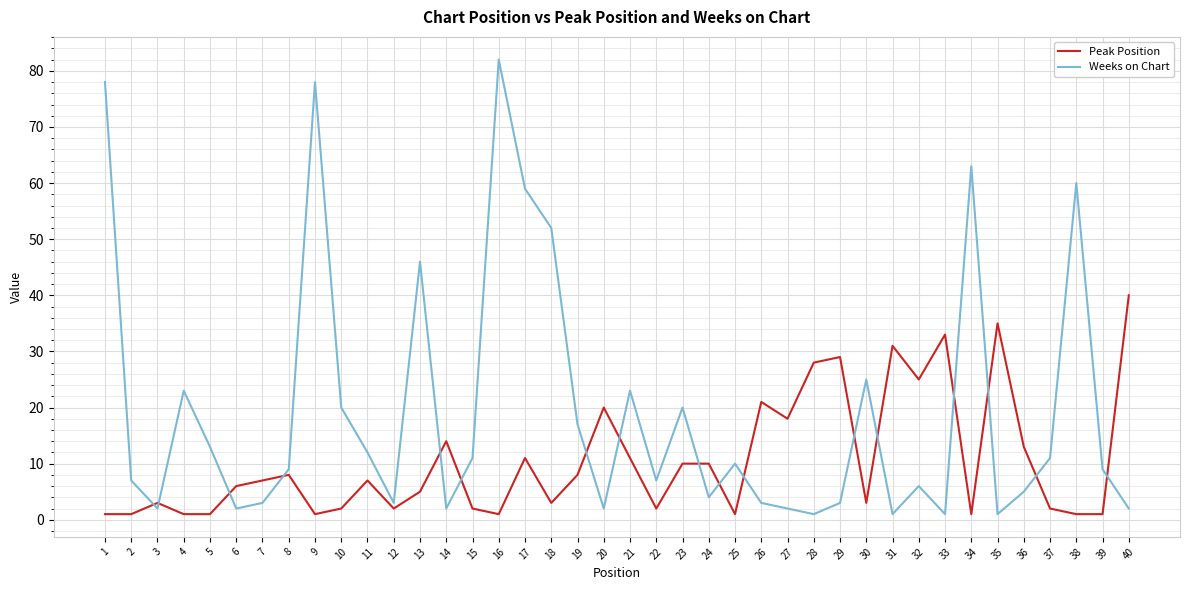

The Weeks on Chart series shows 10 at 25. True or false?

True